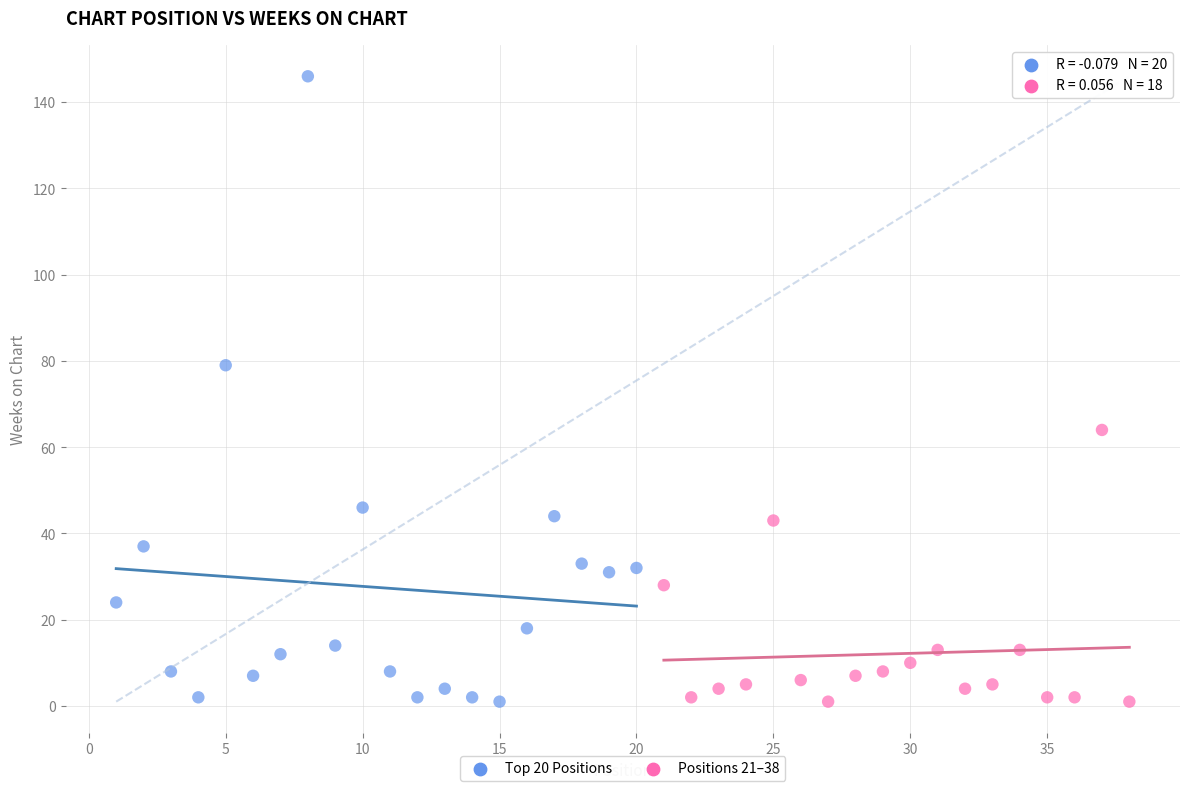

Which series contains the highest Y value?

Top 20 Positions